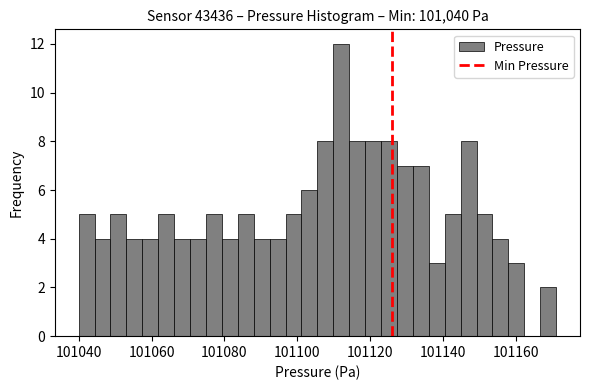

Around what value on the x-axis is the tallest bar? Give the approximate position of its centre, as read against the axis.

101112